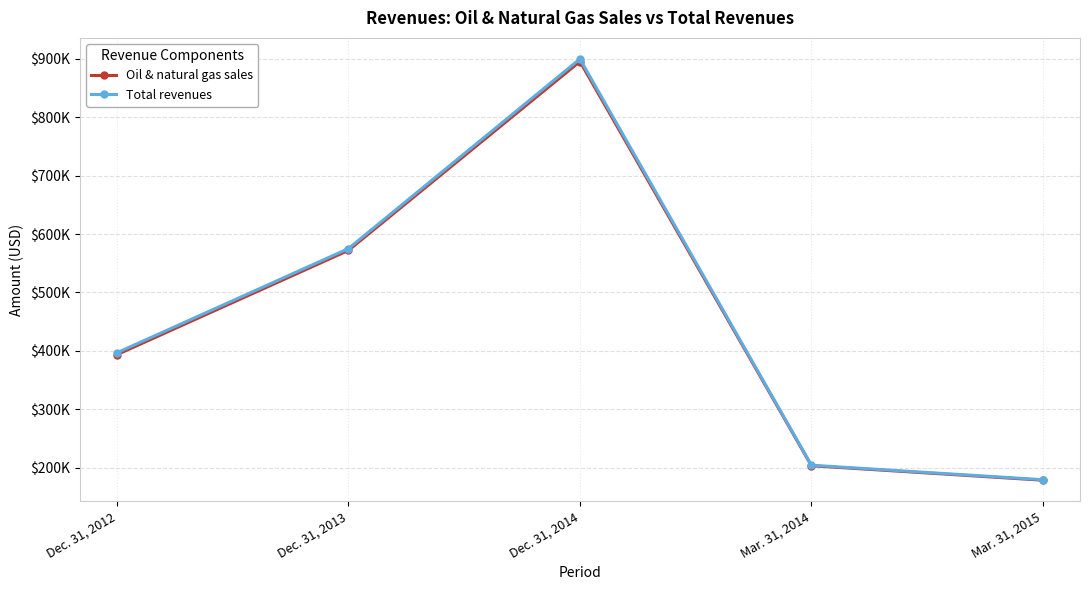

What is the label of the 2nd point from the left?

Dec. 31, 2013